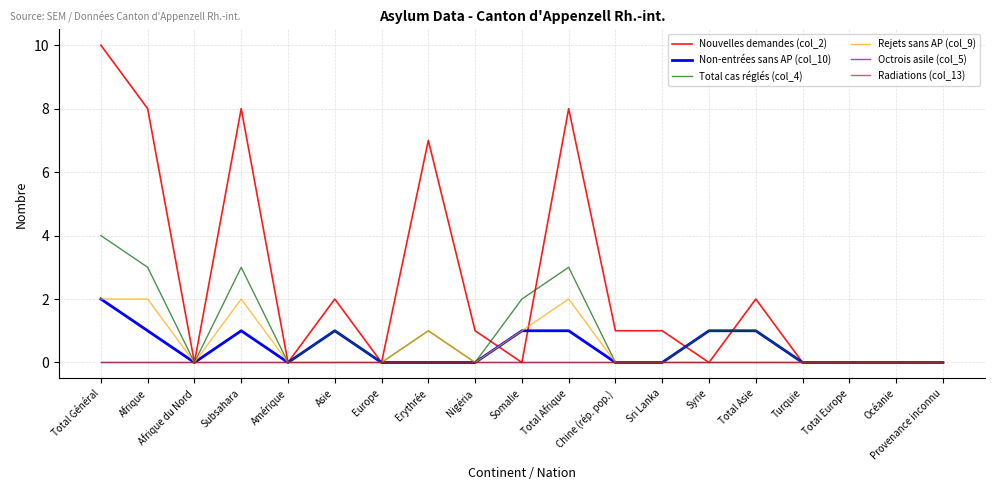

Does the chart have visible grid lines?

Yes